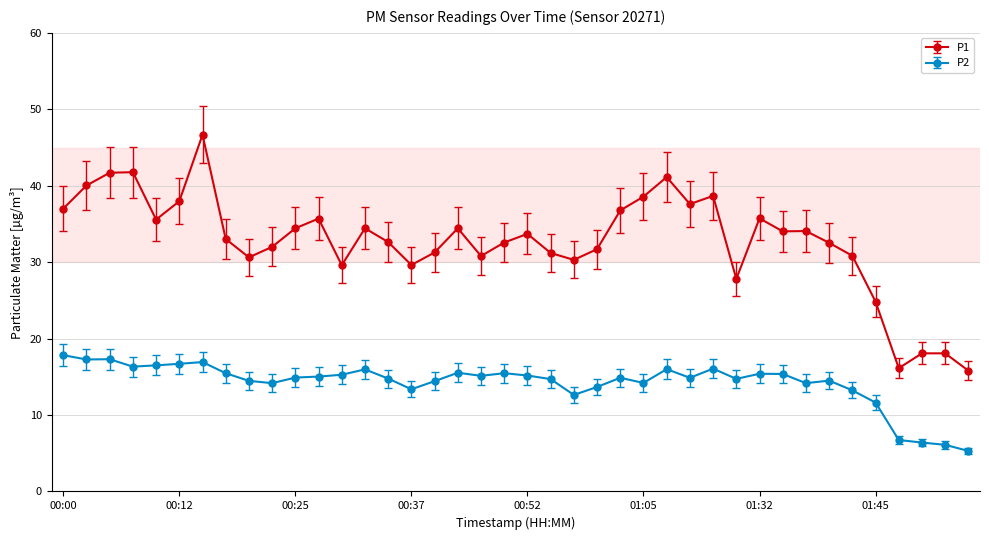

What is the value of the P2 point at the 15th from the left?

14.8